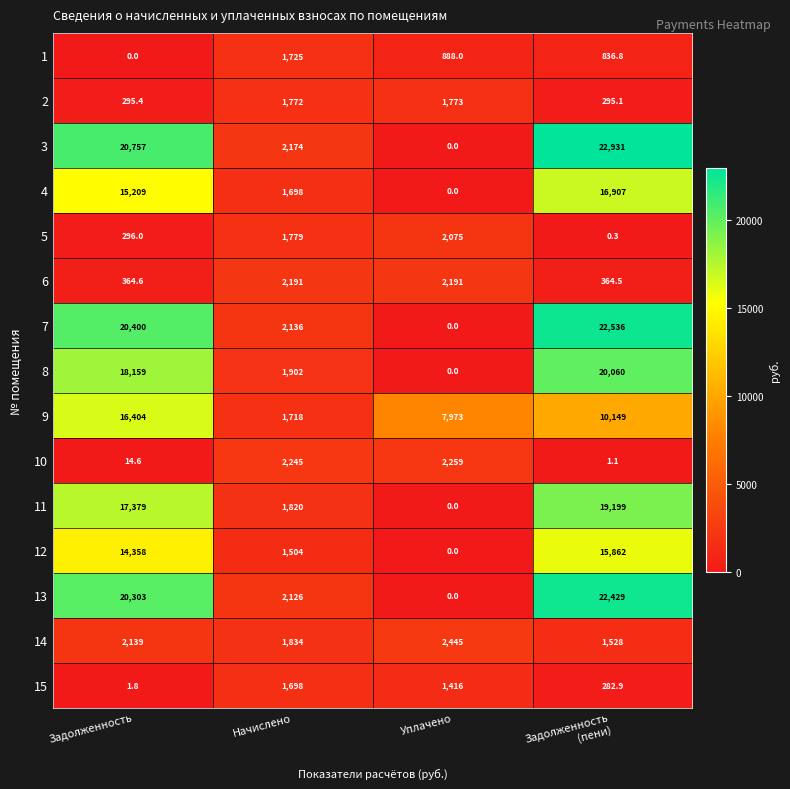

List the series in order of their peak value, lowest first.

15, 1, 2, 5, 6, 10, 14, 12, 9, 4, 11, 8, 13, 7, 3